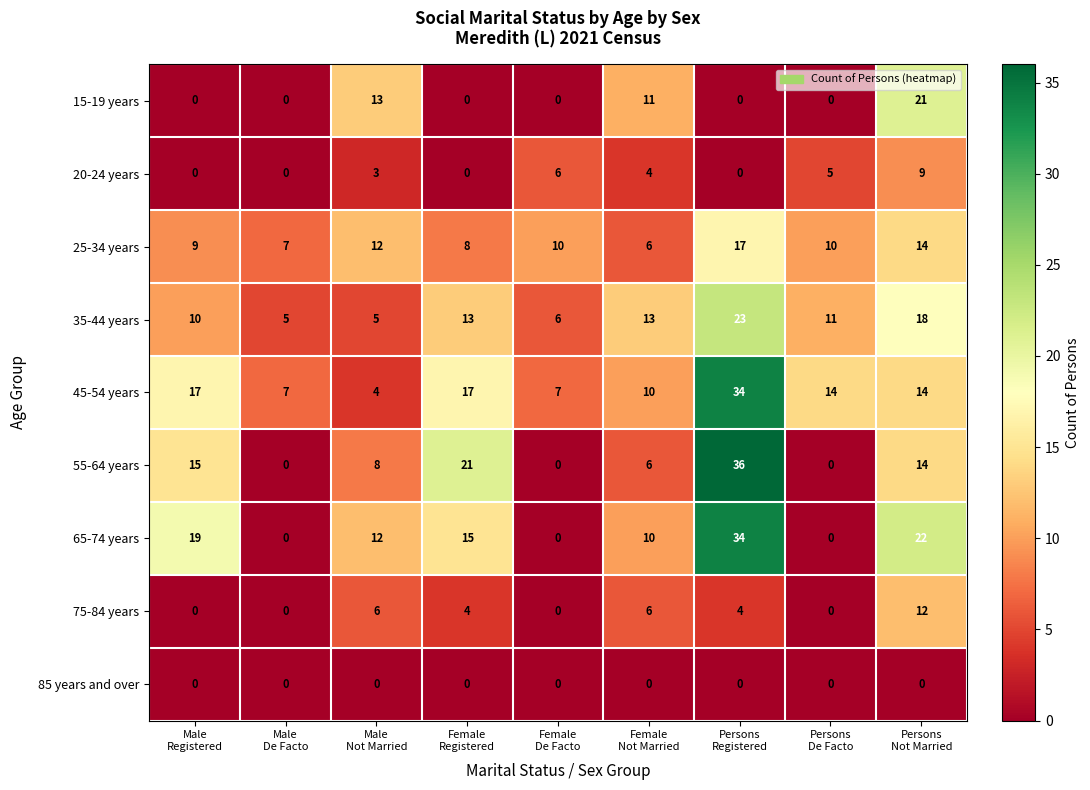

What is the greatest value displayed?

36